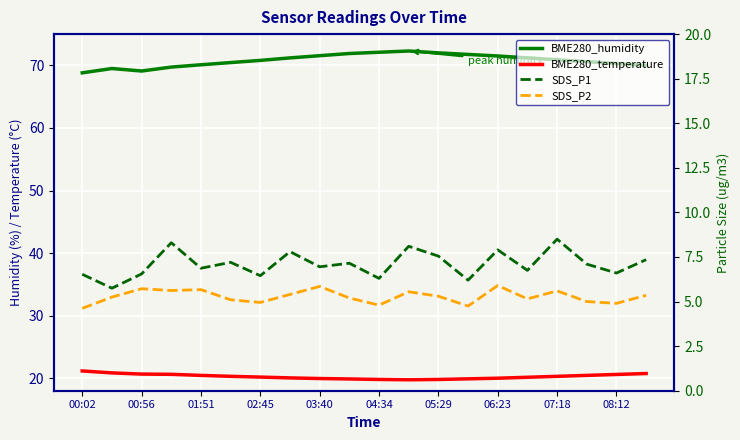

Where is BME280_temperature nearest to the value 20?

06:23